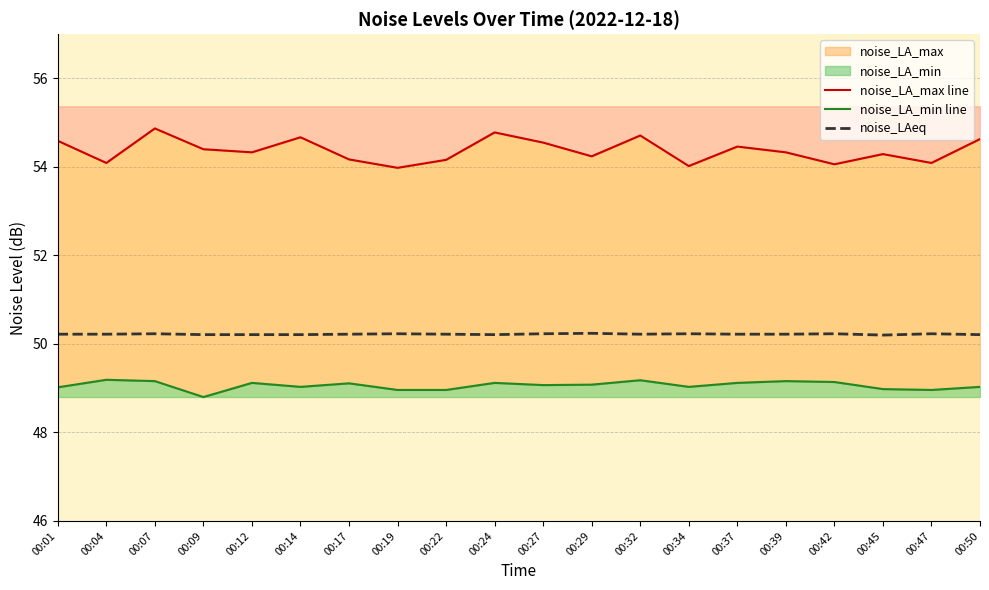

List the series in order of their peak value, lowest first.

noise_LA_min line, noise_LAeq, noise_LA_max line